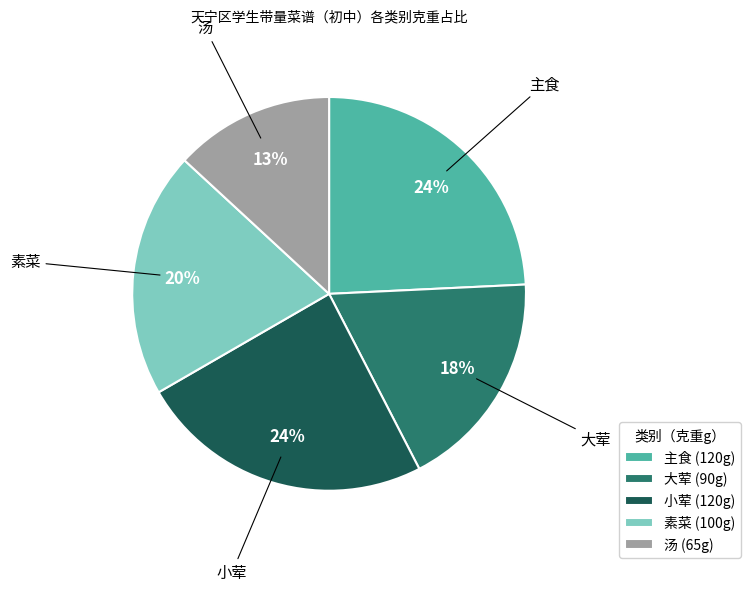

Is there a majority slice in this chart?

No